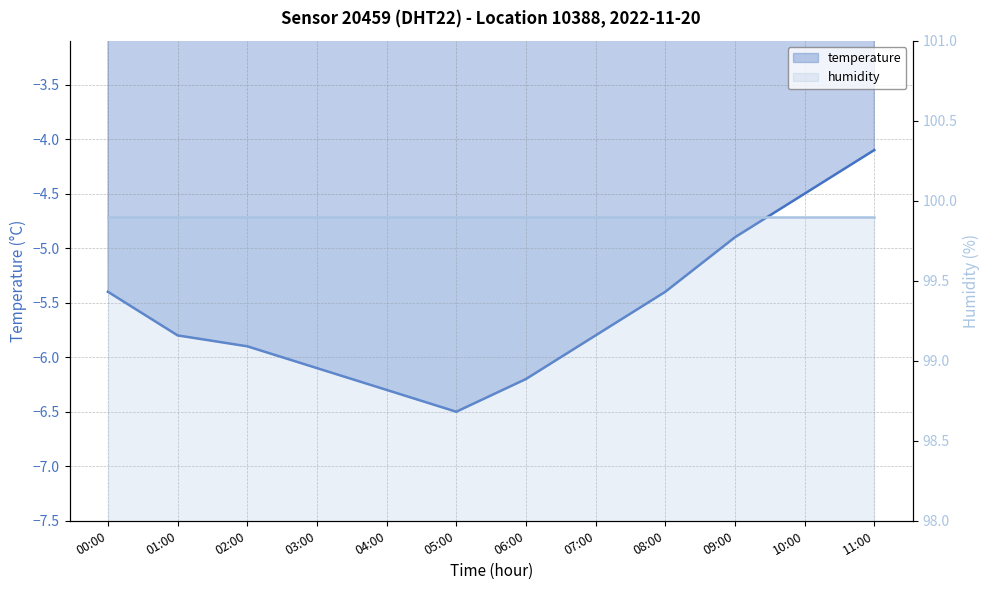

What is the label of the 4th point from the left?

03:00